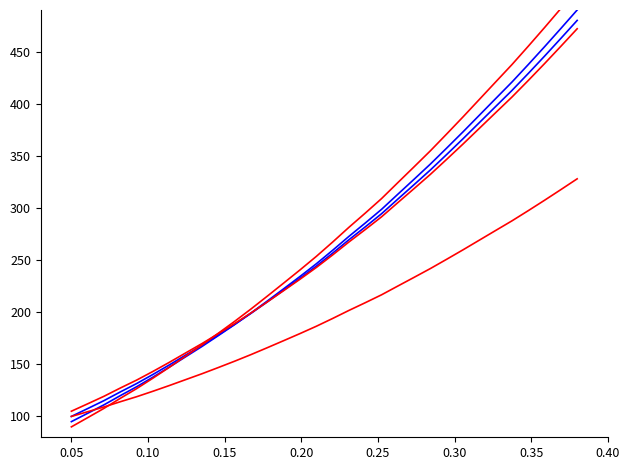

How many values in the Spectrum series are below 256?

16